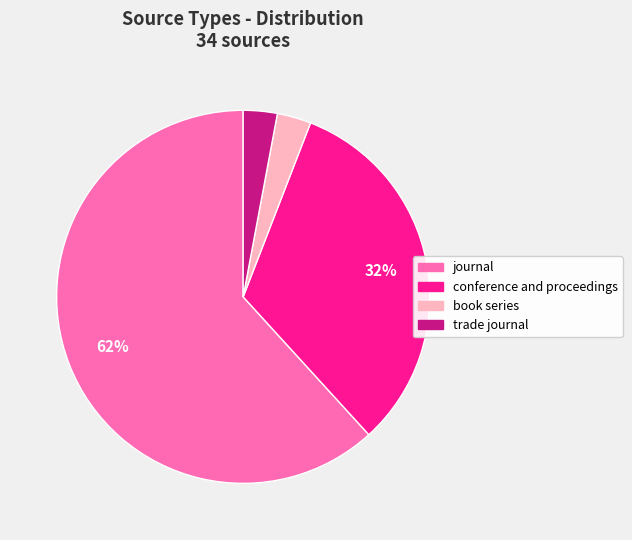

To the nearest percent, what is the difference between the journal and trade journal slice percentages?

59%